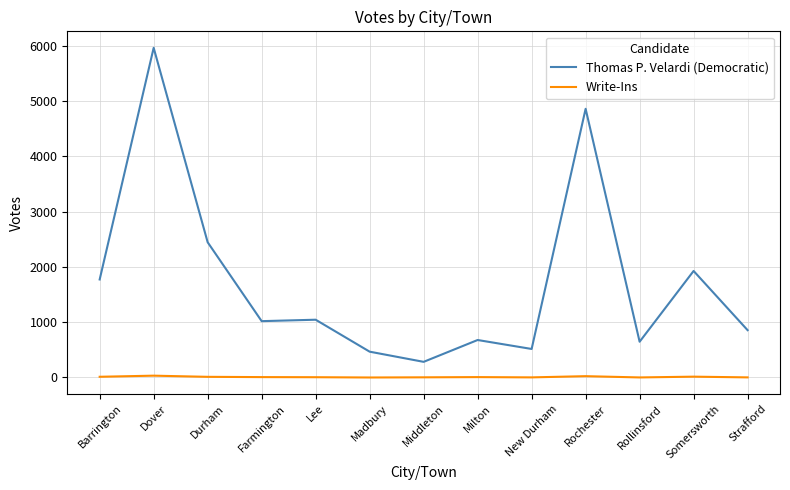

At how many categories does at least one series exceed 613?

10